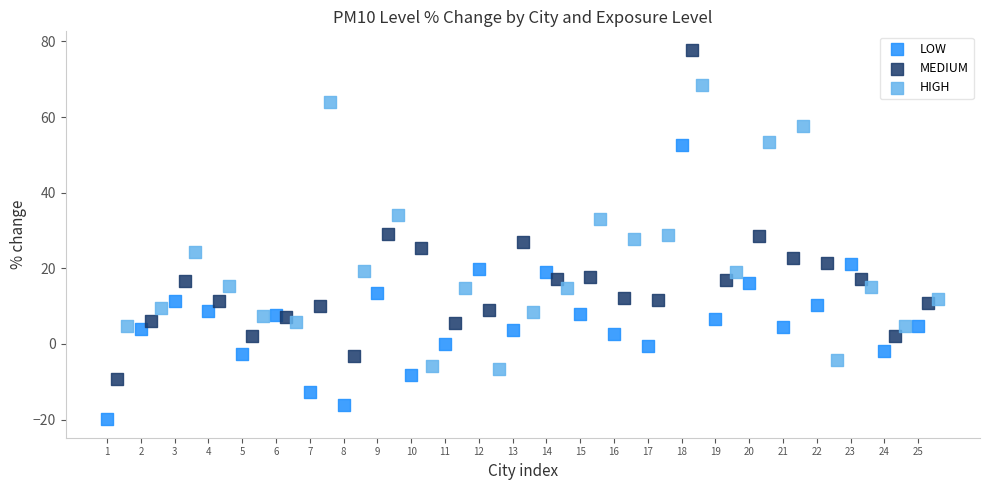

Which series reaches the maximum Y coordinate?

MEDIUM